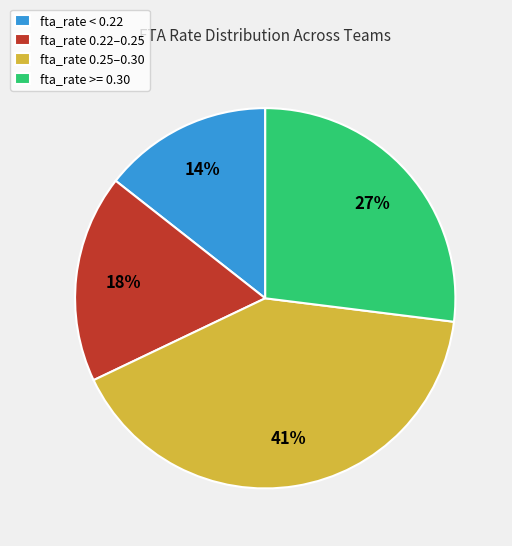

Is fta_rate < 0.22 the majority of the pie?

No